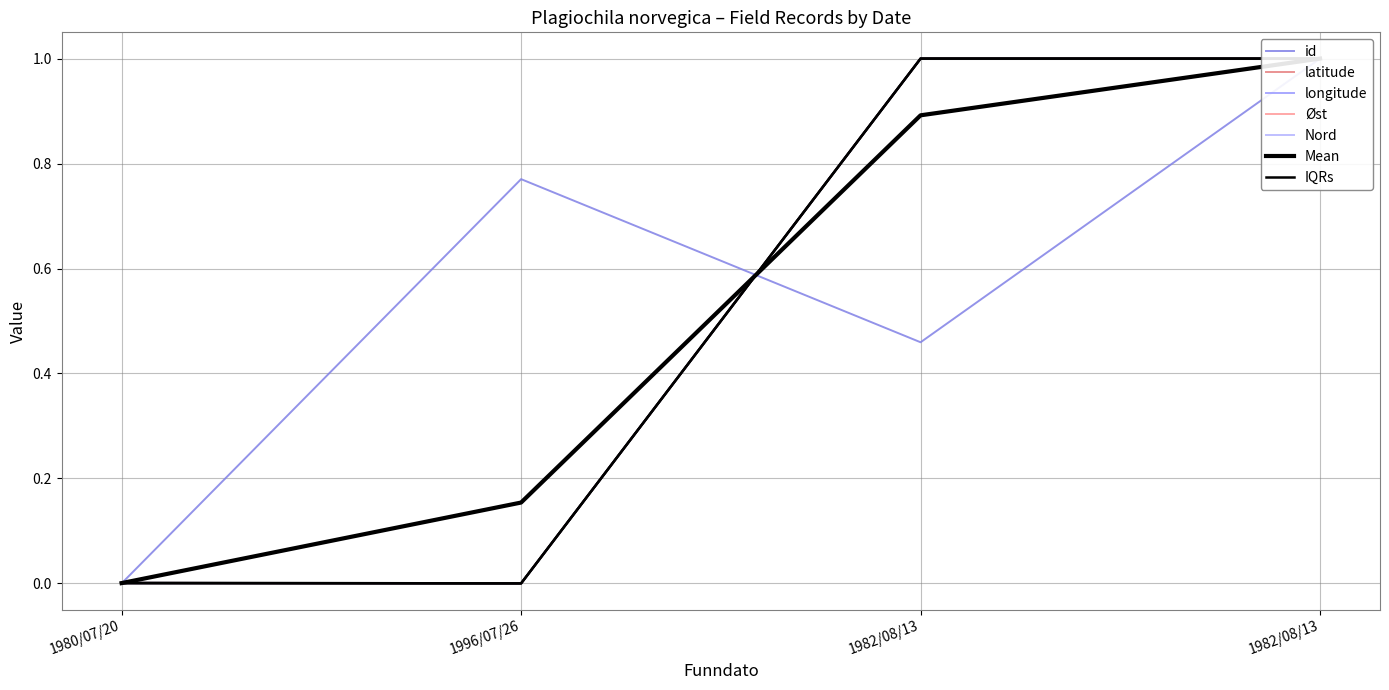

Read the Øst value at 1982/08/13.

1.0